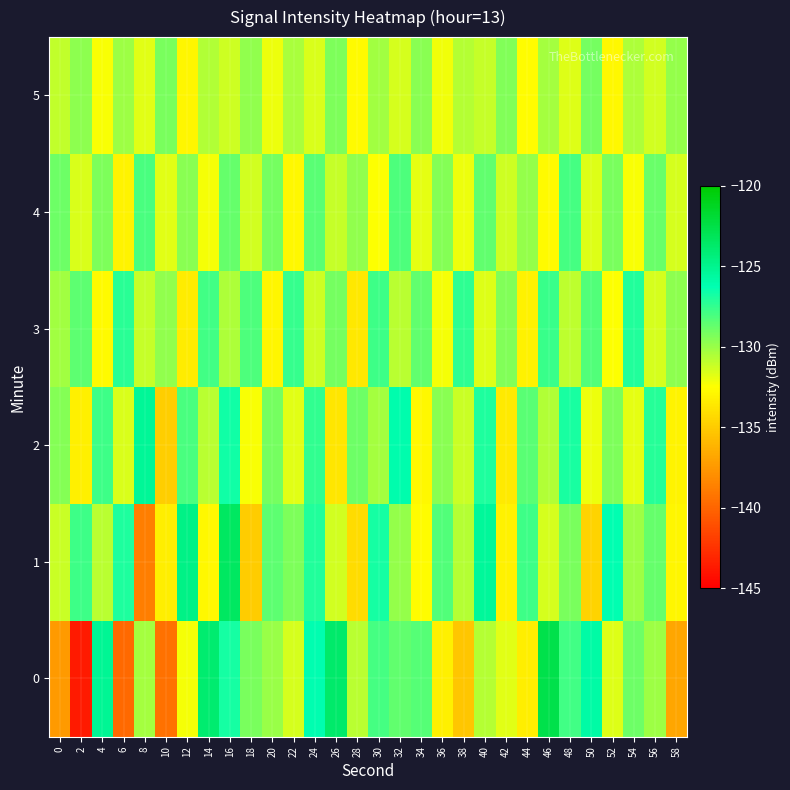

List the series in order of their peak value, highest first.

0, 1, 2, 3, 4, 5